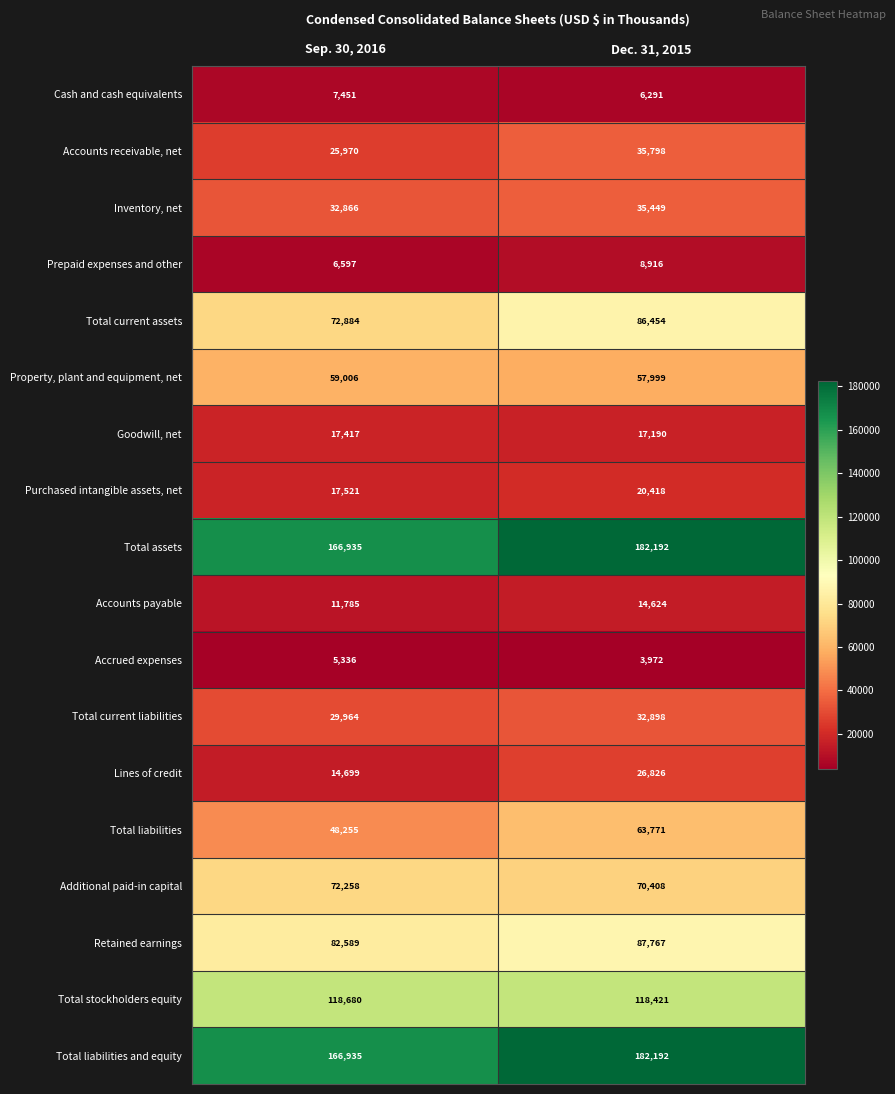

What is the spread (max minus min) of values at Dec. 31, 2015?

178220